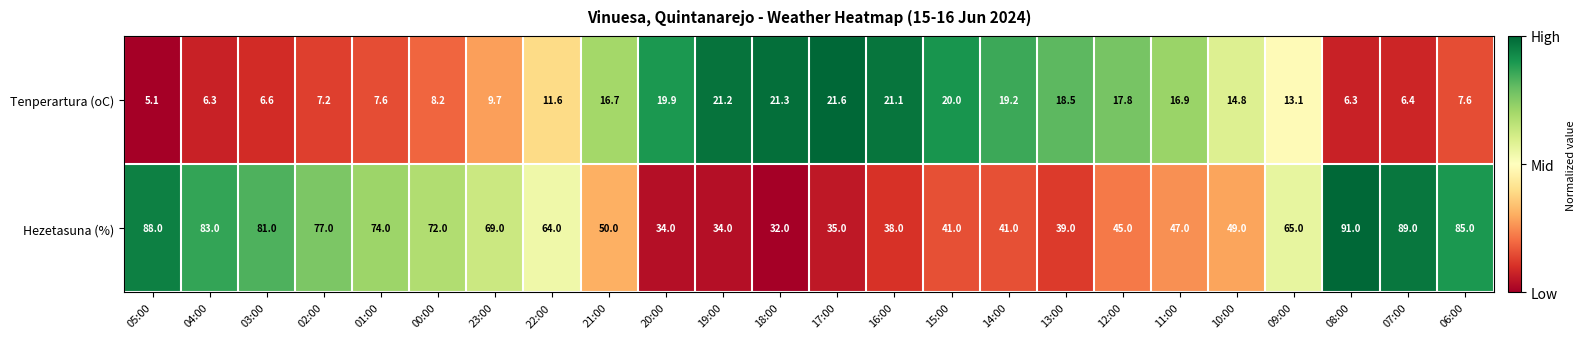

Rank the series by their maximum value, from lowest to highest.

Tenperartura (oC), Hezetasuna (%)